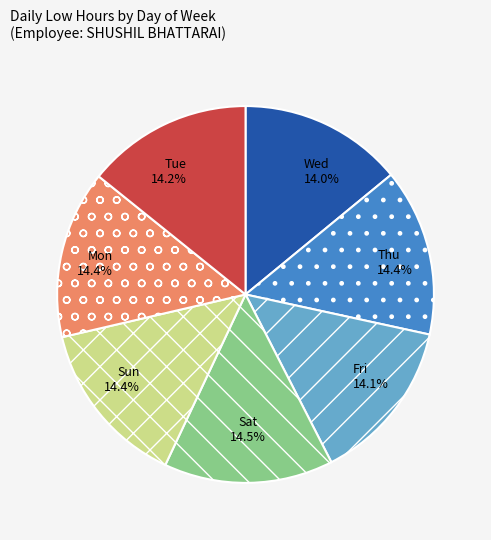

Is there a majority slice in this chart?

No